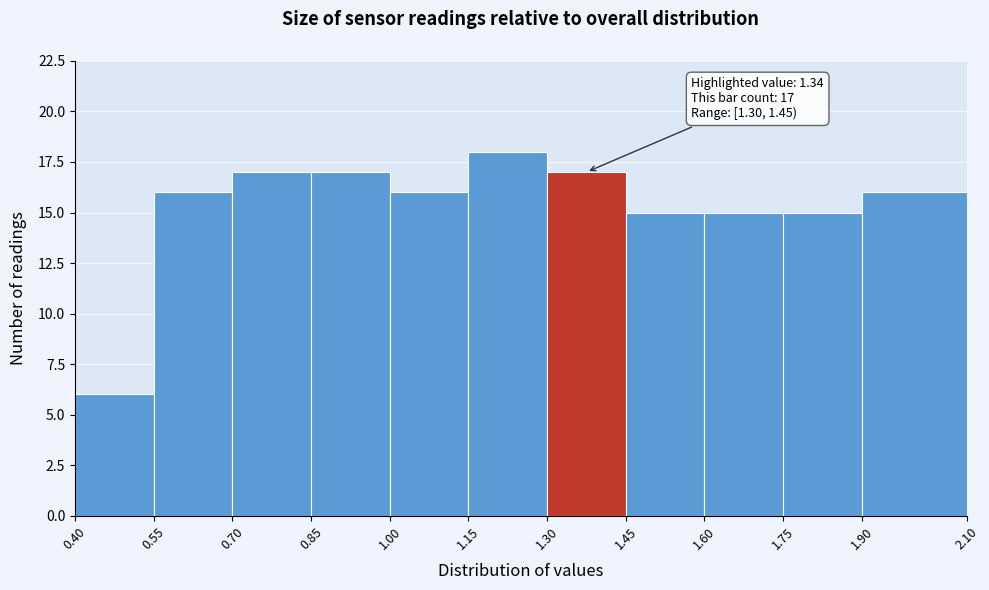

Which range on the x-axis has the tallest bar?

1.15 to 1.30